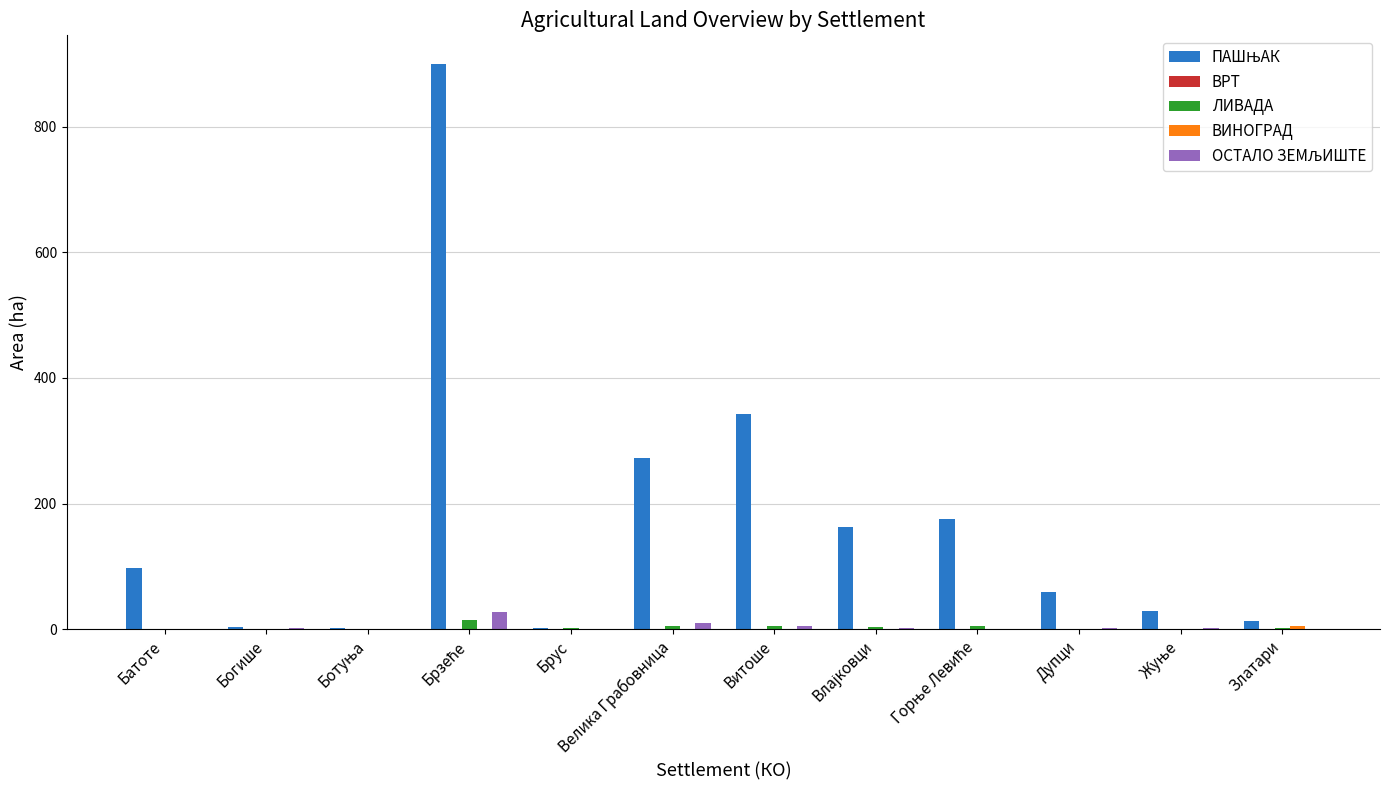

What is the maximum value shown in the chart?

900.2